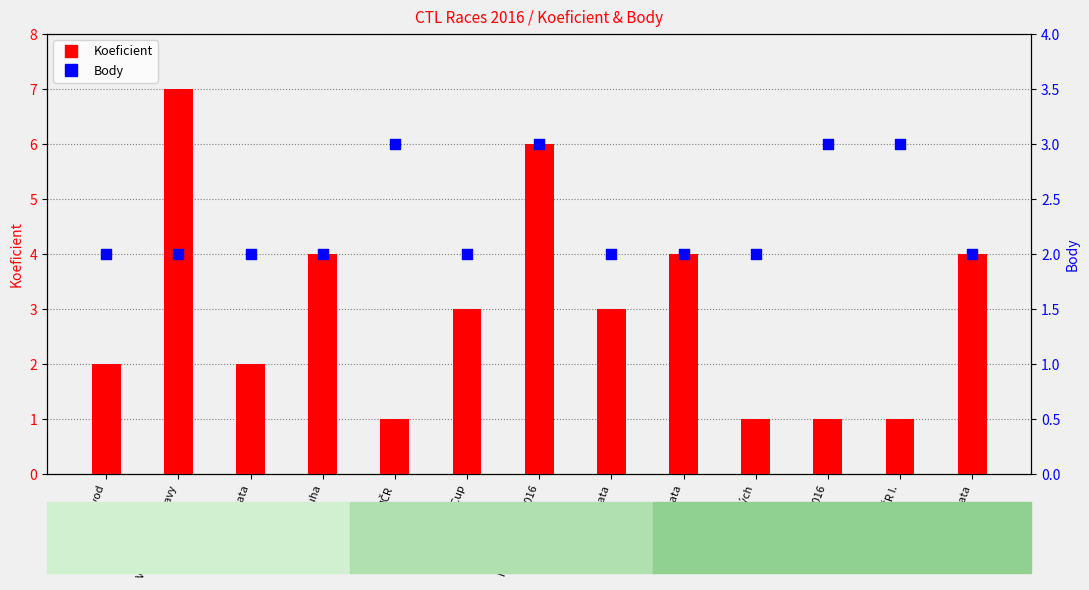

What are all the series names shown in the legend?

Koeficient, Body